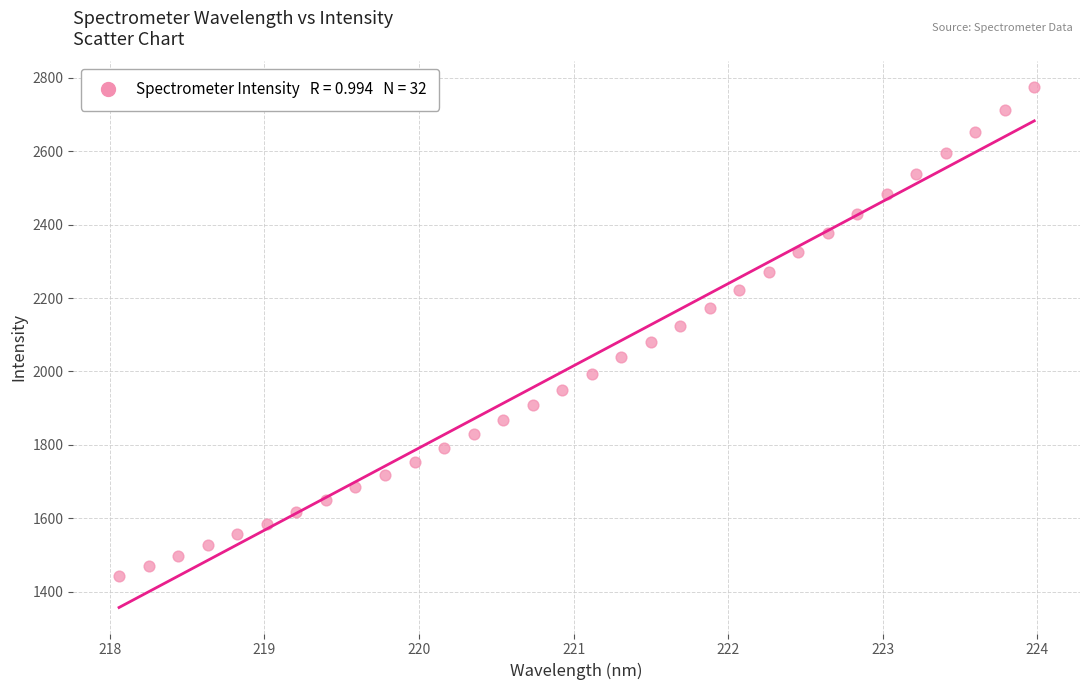

What is the range of X values (max minus min)?

5.9